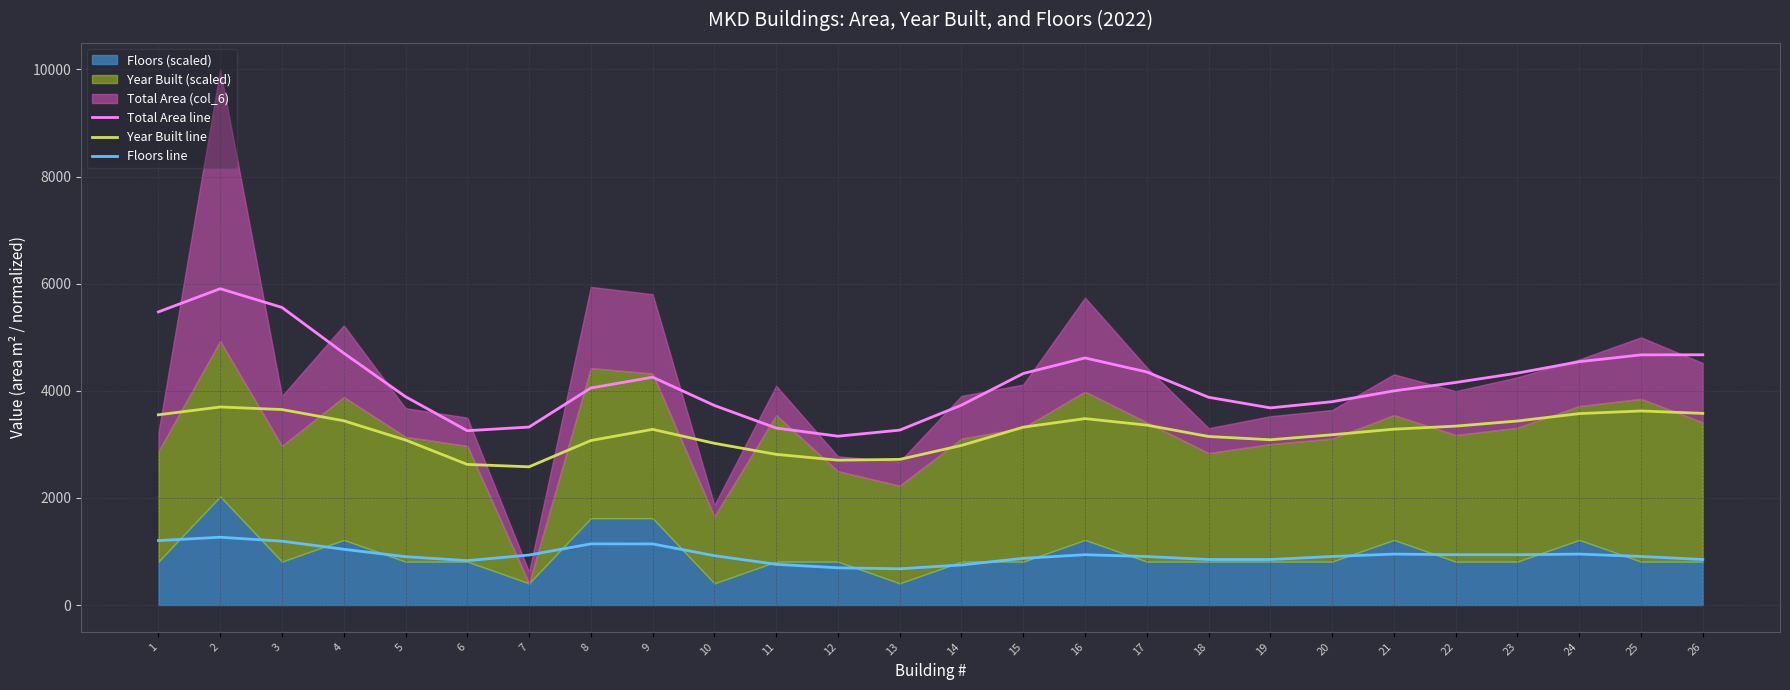

Reading right to left, transcribe all the data shown in this chart.

Total Area line: 4672.8	4670.8	4543.7	4330.5	4155.7	3998.6	3796.4	3681.4	3879.1	4351.6	4614.0	4323.1	3732.7	3265.8	3152.5	3305.0	3726.3	4254.4	4052.4	3323.3	3254.7	3890.2	4703.9	5556.9	5906.5	5473.4
Year Built line: 3578.6	3623.9	3574.3	3436.2	3340.5	3284.0	3179.3	3086.2	3147.4	3359.1	3480.9	3321.0	2979.8	2719.4	2705.1	2813.4	3019.7	3280.4	3071.7	2581.0	2625.5	3081.2	3440.5	3650.2	3697.9	3552.1
Floors line: 850.2	906.9	951.3	939.4	939.4	951.3	906.9	850.2	850.1	905.8	939.5	872.2	748.5	677.0	695.2	760.3	921.7	1141.2	1142.2	933.6	829.1	902.9	1041.4	1192.6	1266.2	1203.5